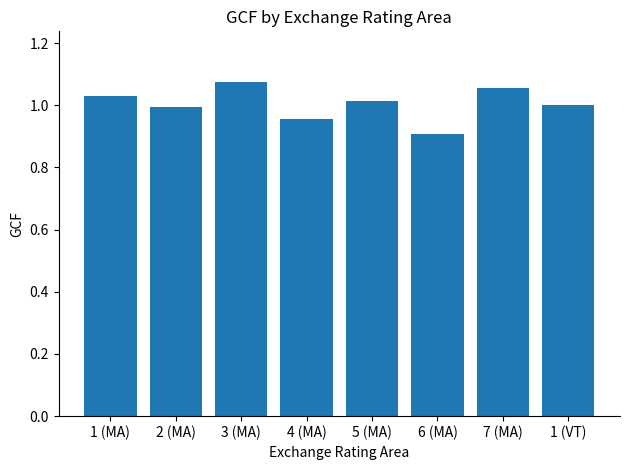

What is the minimum value shown in the chart?

0.9